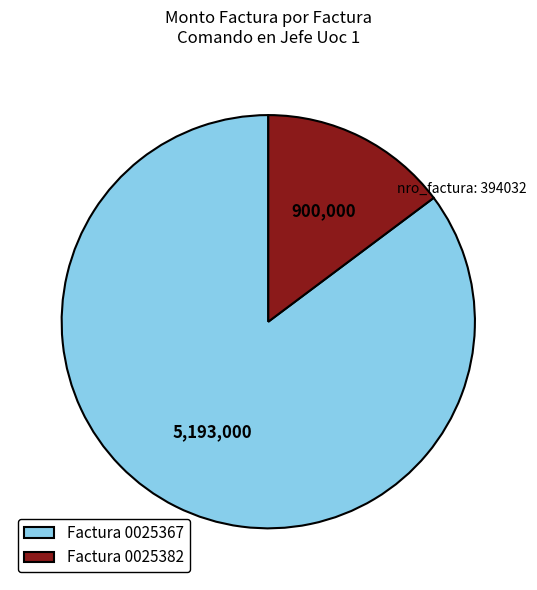

Is the sum of Factura 0025367 and Factura 0025382 greater than half?

Yes